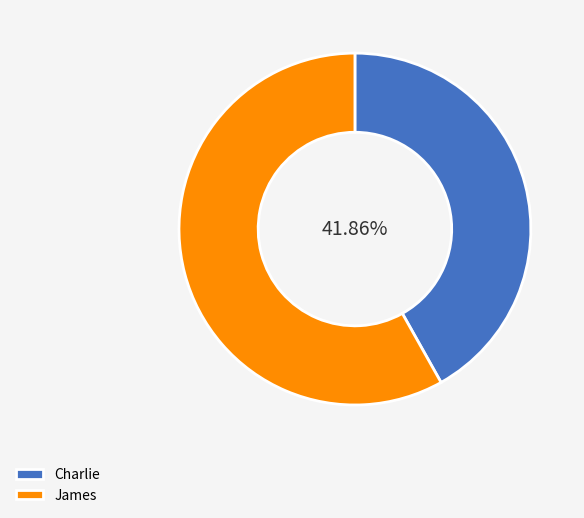

How many slices are in this pie chart?

2